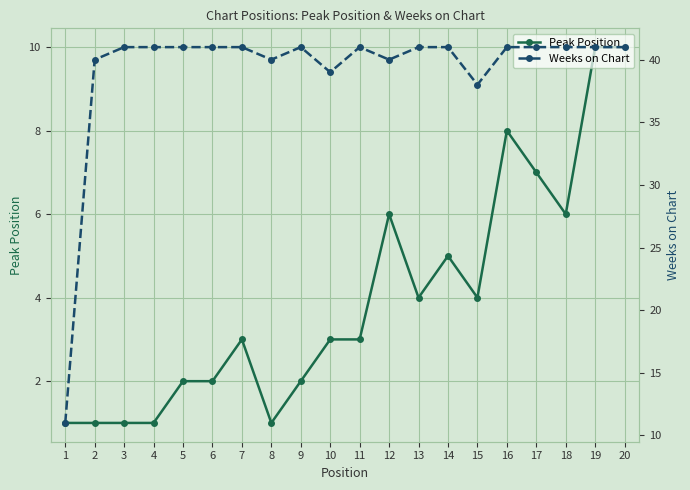

What is the difference between the highest and lowest values at 16?

33